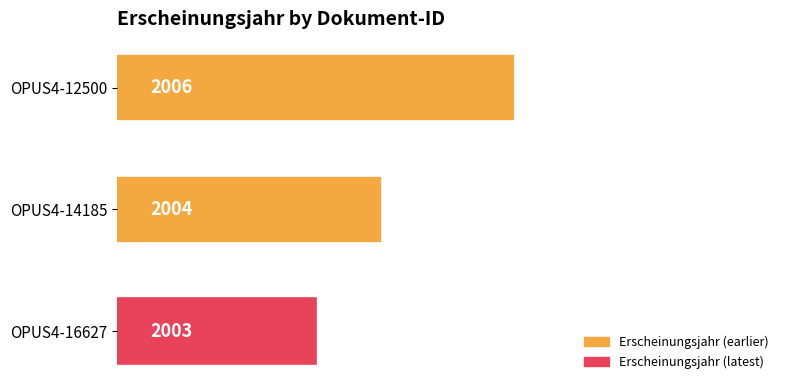

Count the number of data series in this chart.

1